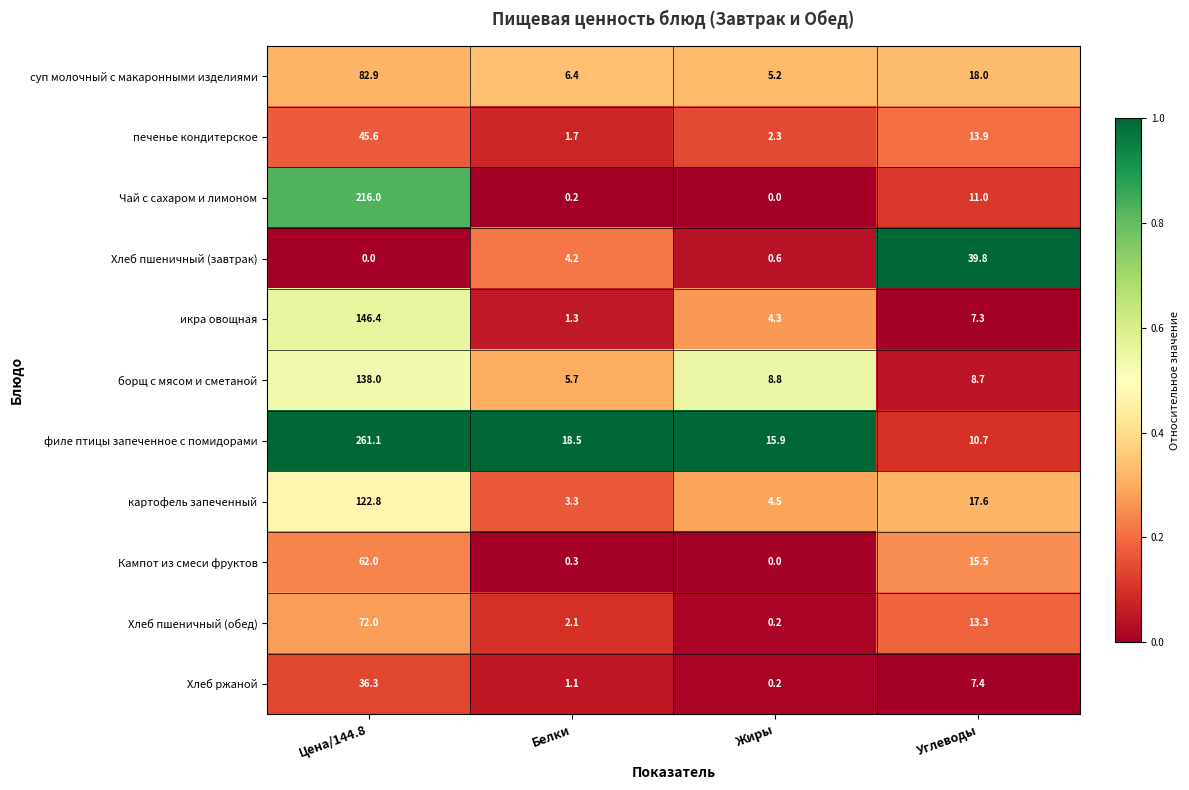

What is the maximum value for борщ с мясом и сметаной?

138.0